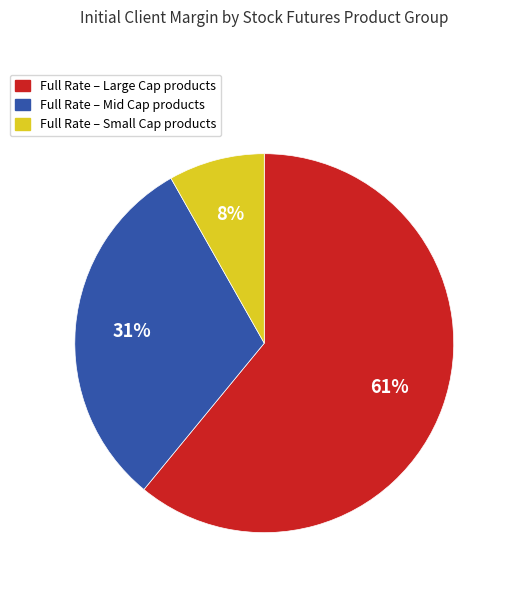

To the nearest percent, what is the difference between the Full Rate – Mid Cap products and Full Rate – Small Cap products slice percentages?

23%